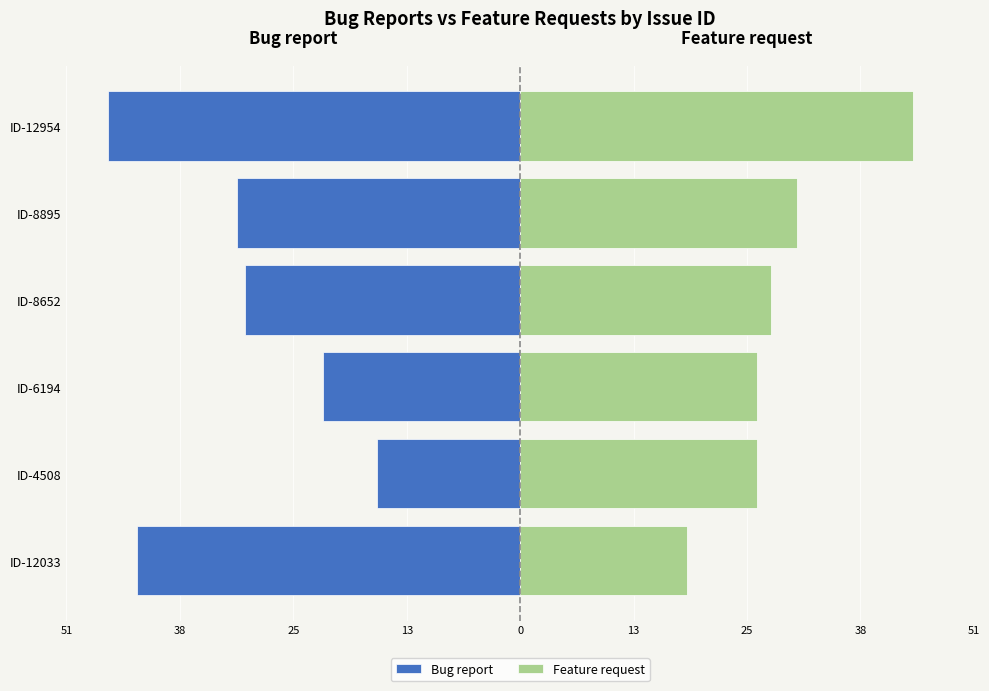

What is the lowest value of the Feature request series?

18.7